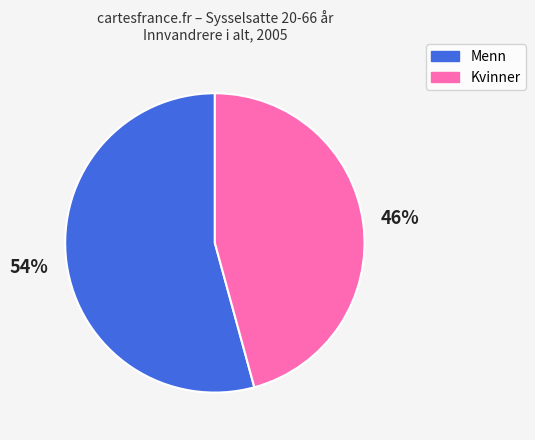

Approximately how many times larger is the value at Menn compared to Kvinner?

1.2